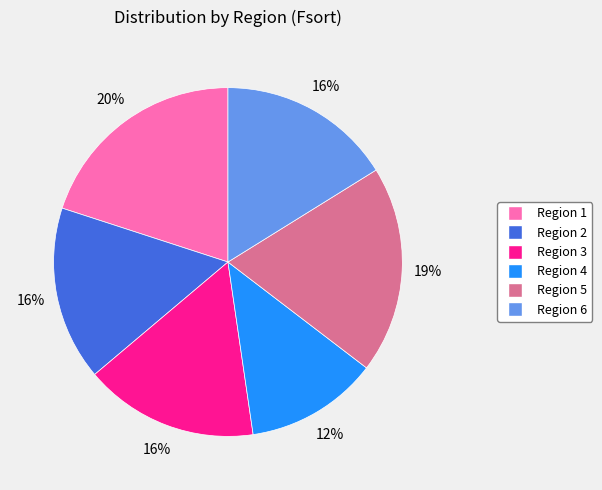

What is the ratio of the value at Region 5 to the value at Region 6?

1.2